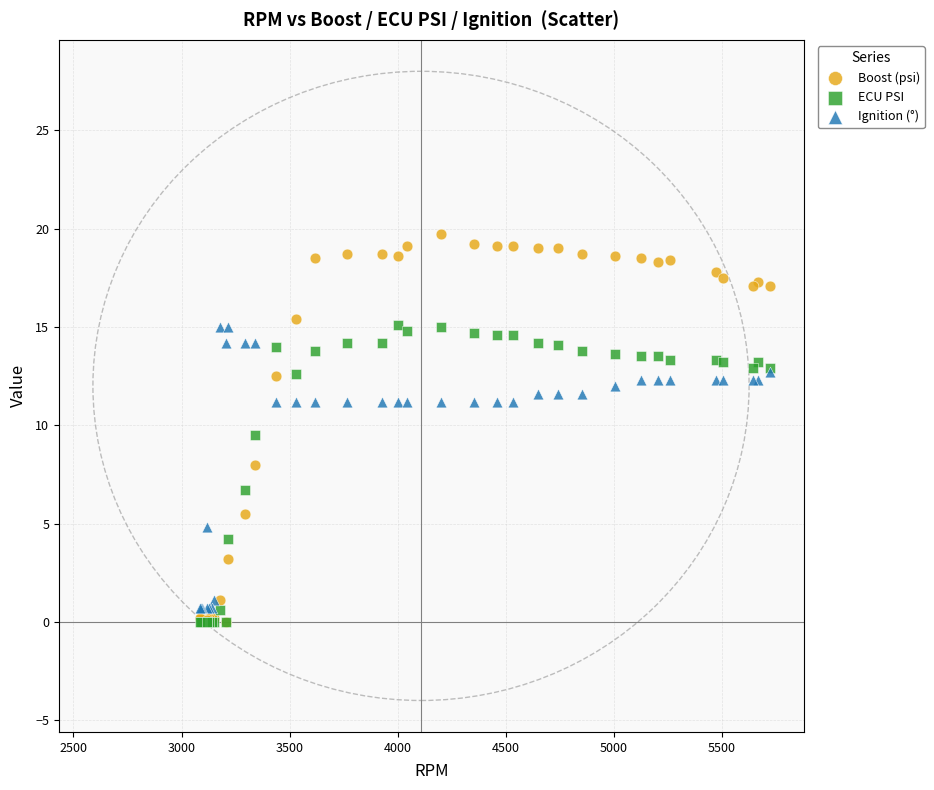

What are all the series names shown in the legend?

Boost (psi), ECU PSI, Ignition (°)